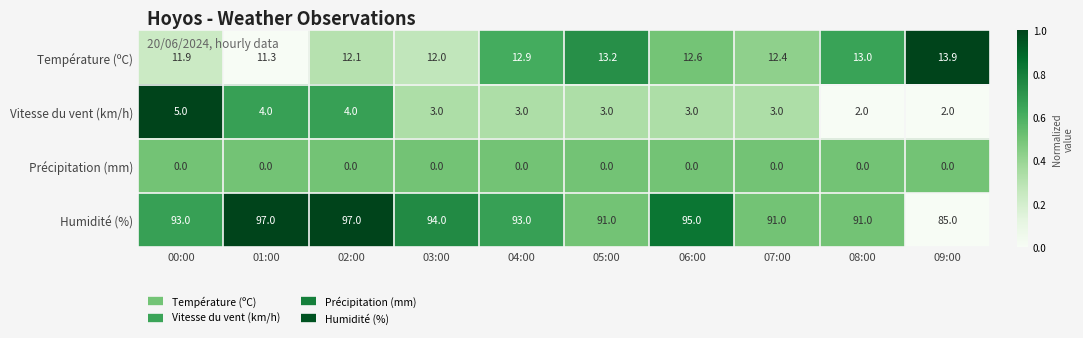

What is the minimum value for Température (ºC)?

11.3